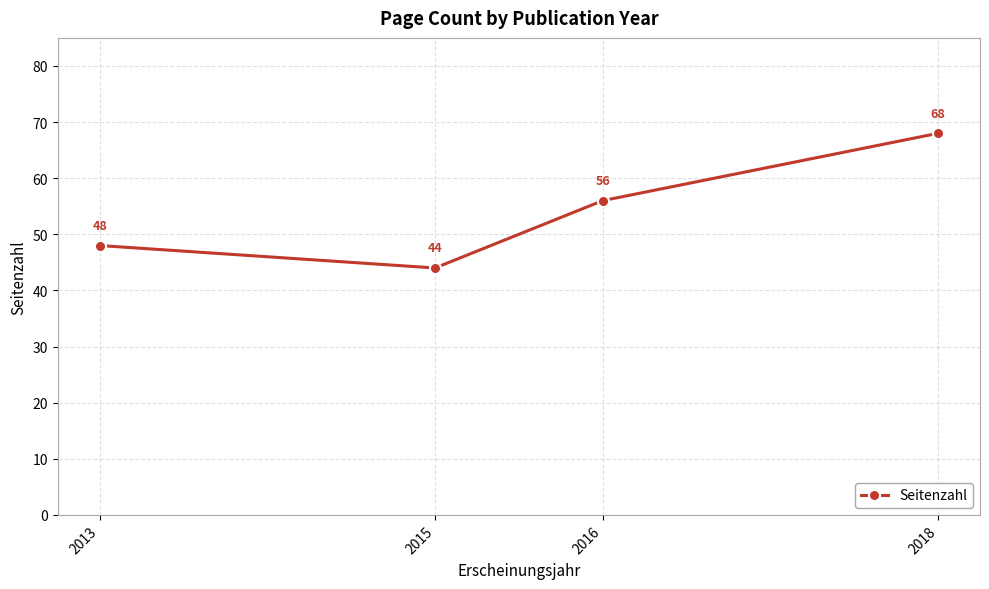

How many data points are less than 56?

2